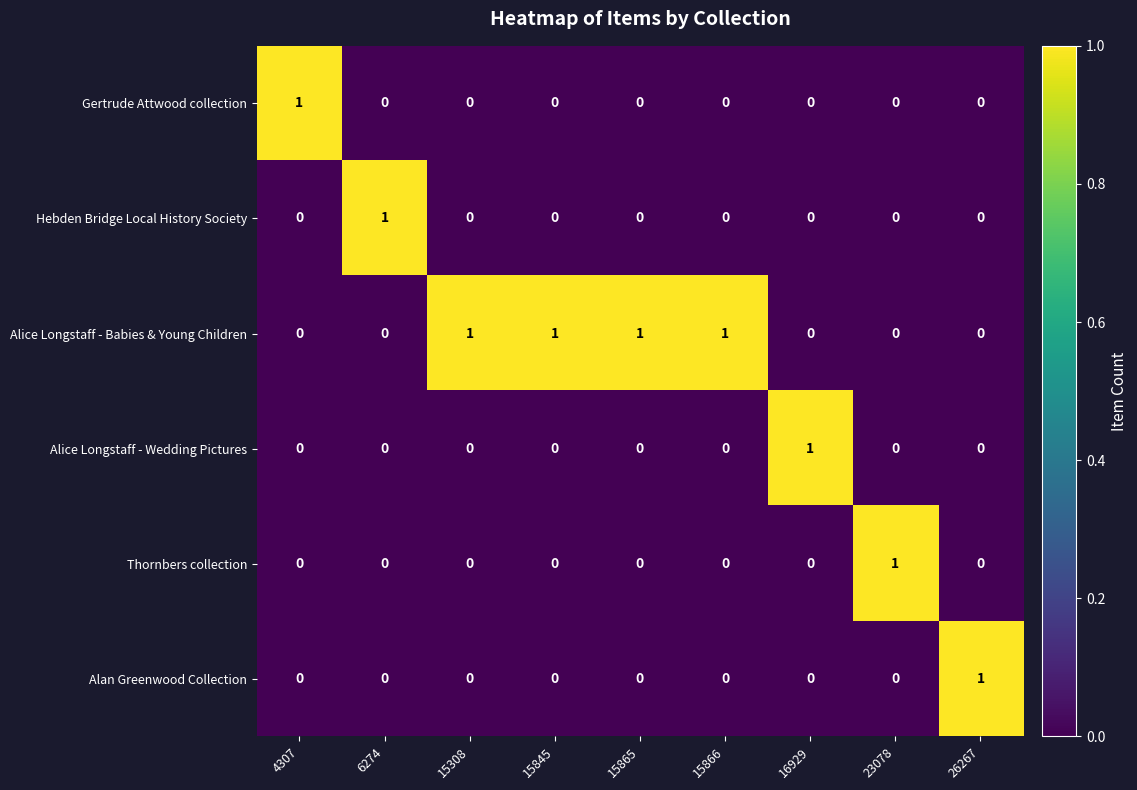

Is it true that Gertrude Attwood collection equals 0 at 26267?

True